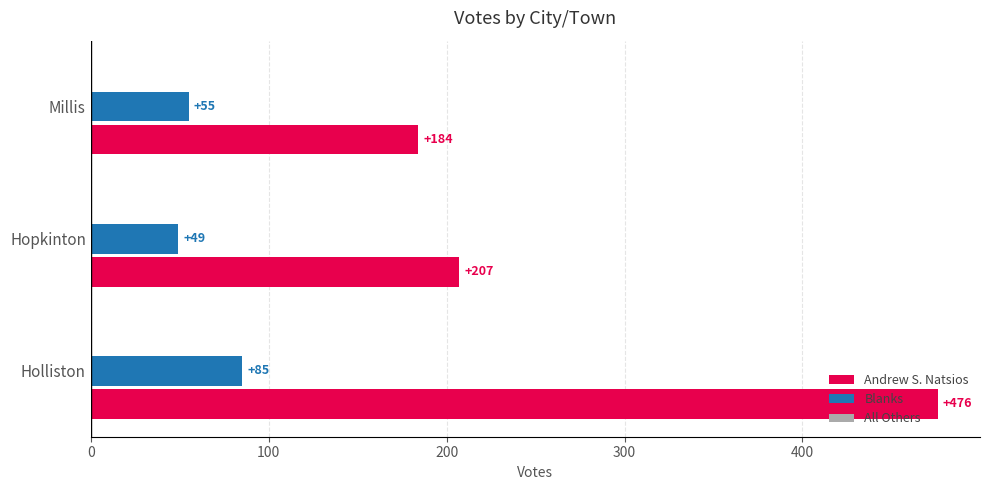

What is the difference between the highest and lowest values at Millis?

129